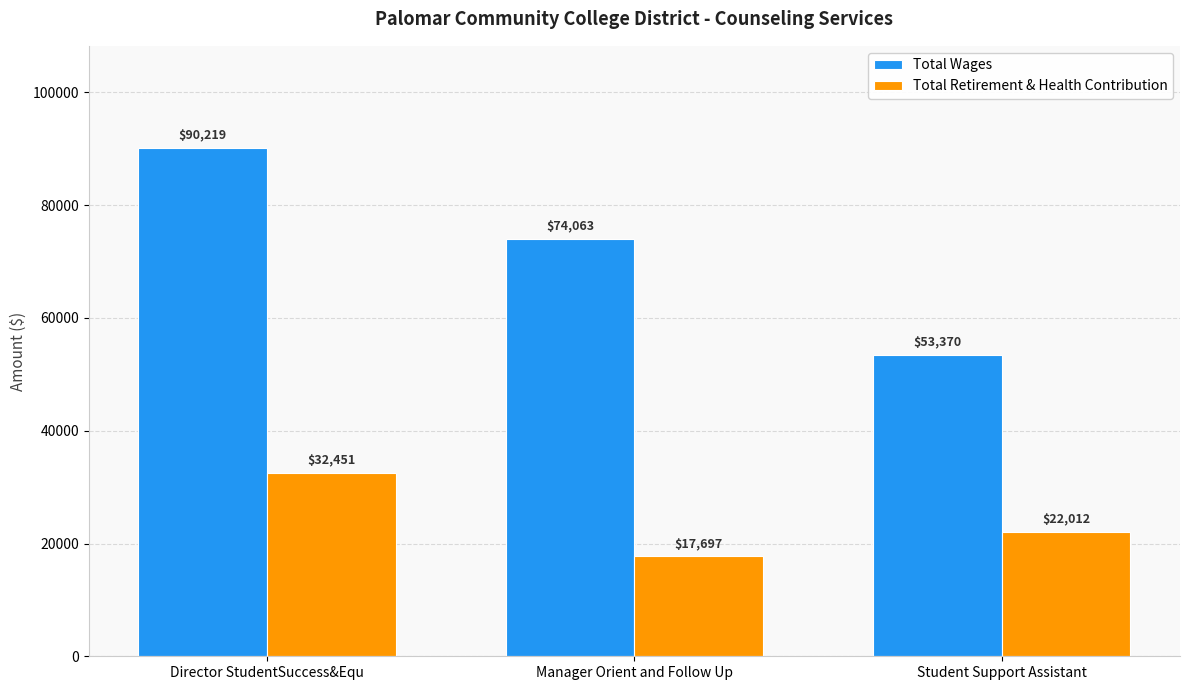

At how many categories does at least one series exceed 83758?

1